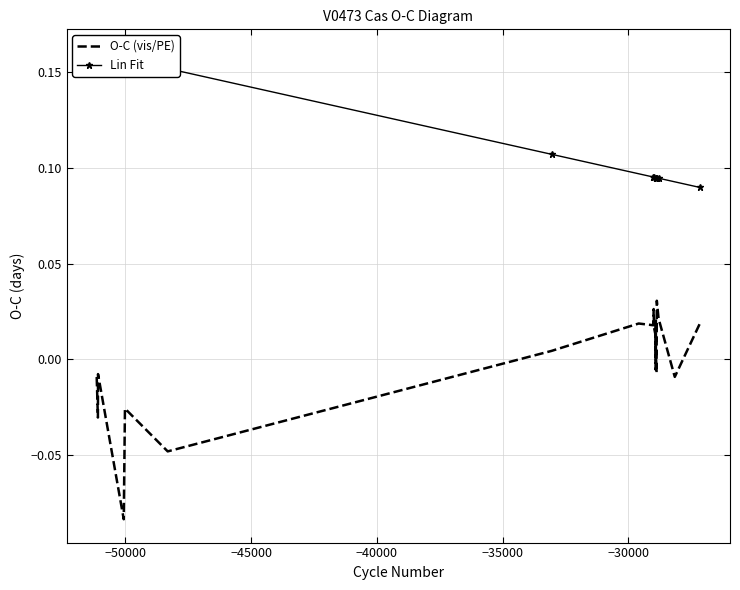

Where is the first local minimum for O-C (vis/PE)?

−50000